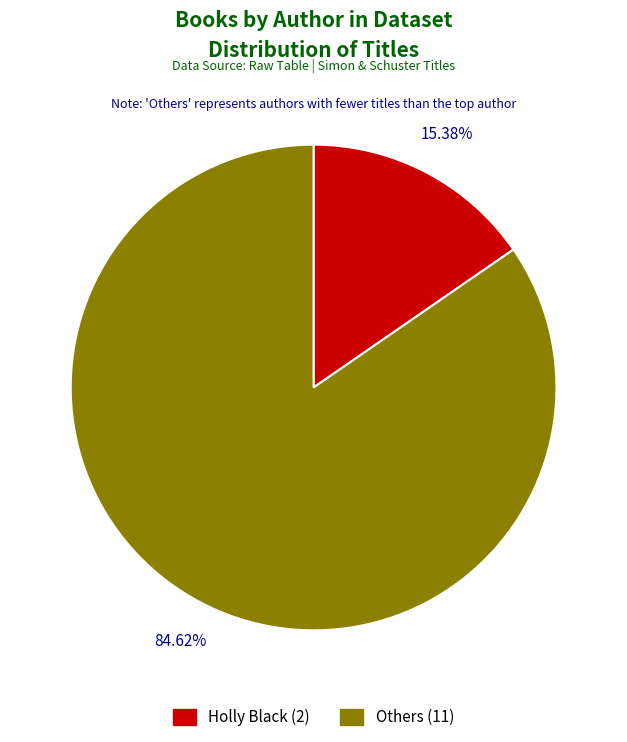

Is Others (11) the majority of the pie?

Yes